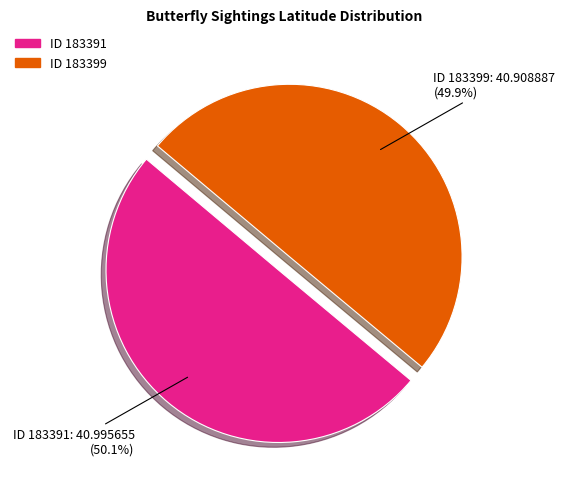

Count the number of slices in the pie.

2